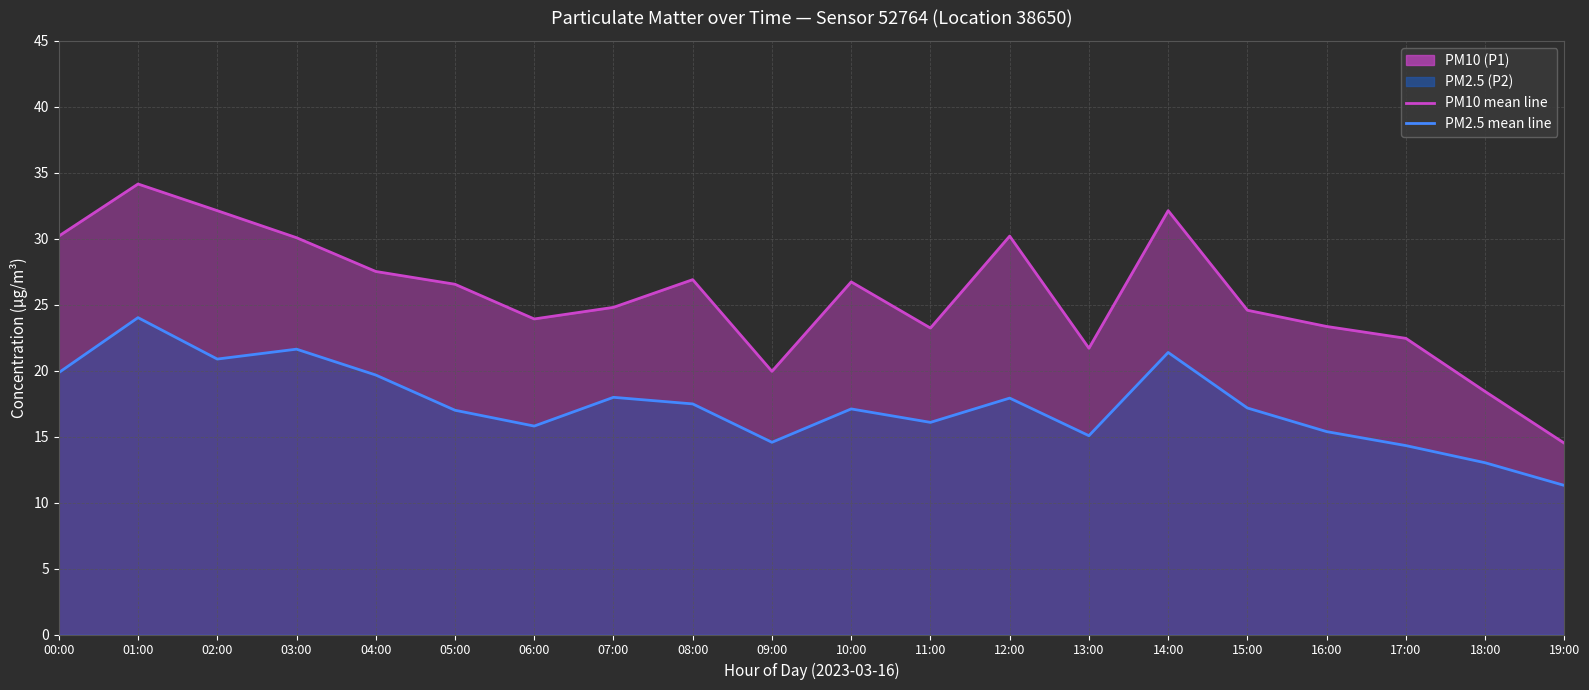

The PM2.5 (P2) (line) series shows 17.9 at 12:00. True or false?

True